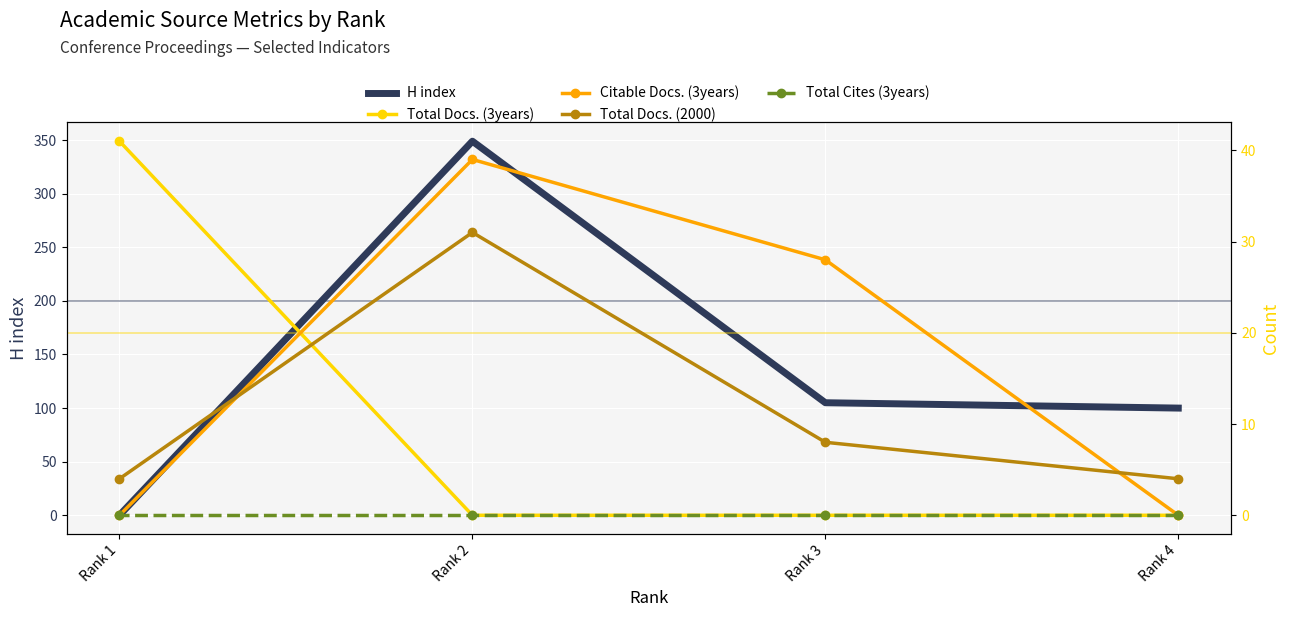

Which has a higher value, Rank 3 or Rank 2?

Rank 2